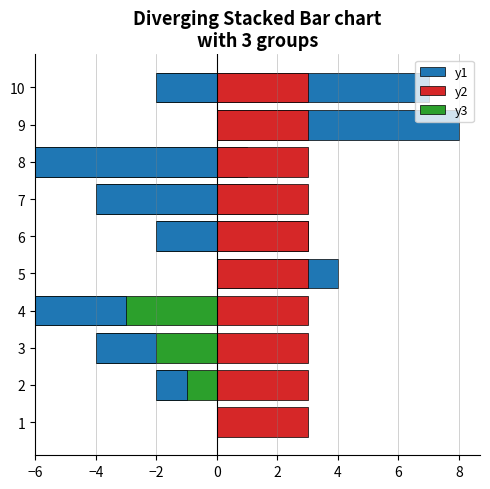

How many data points in y3 are less than -2?

4